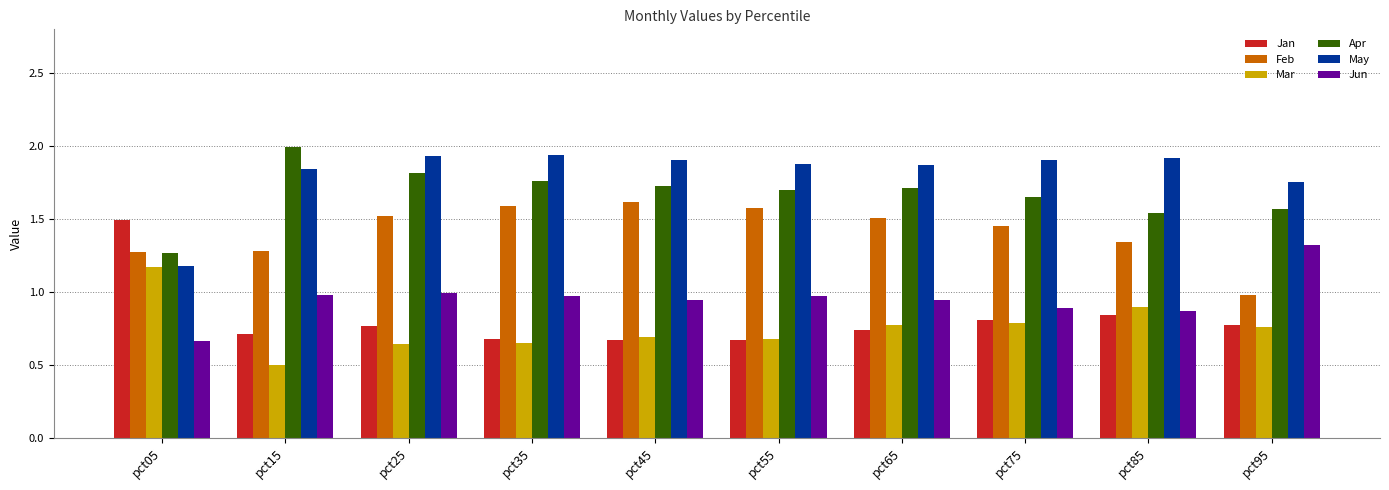

What is the sum of the Apr values at pct15 and pct45?

3.7